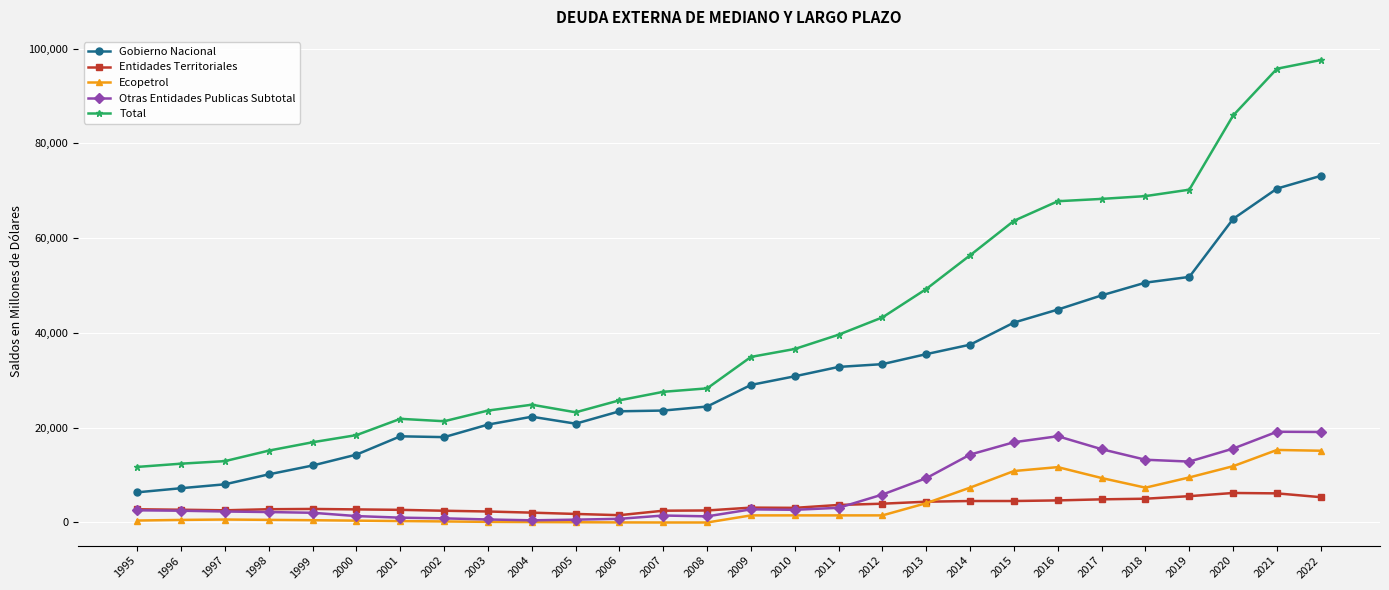

What is the sum of the Total values at 2022 and 2009?

132539.7